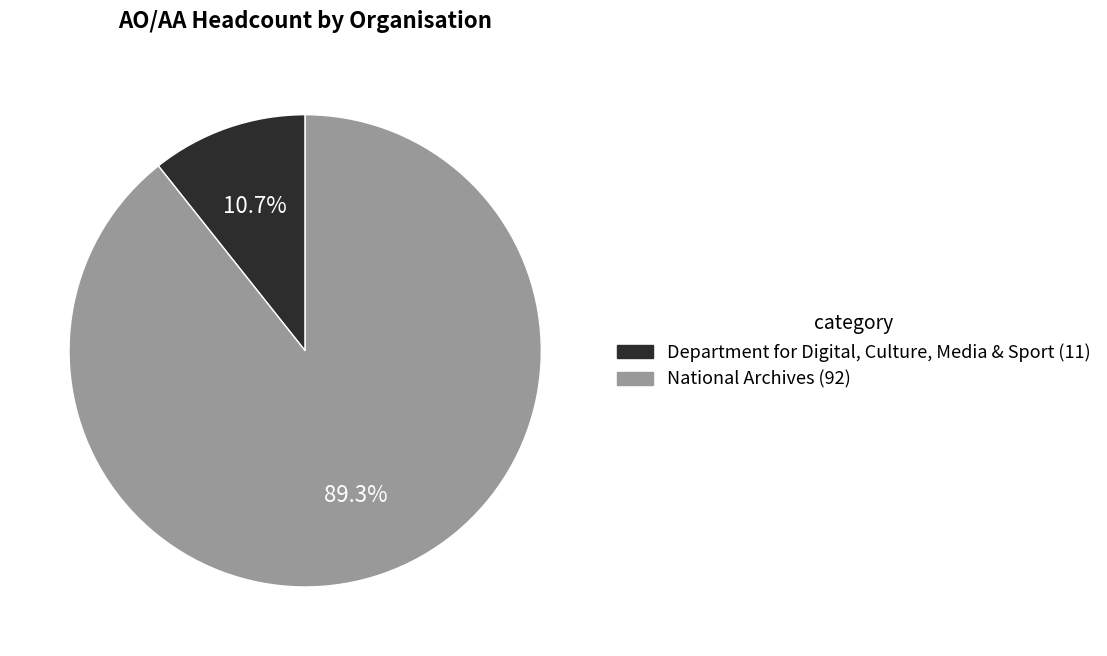

Which category has the biggest portion of the pie?

National Archives